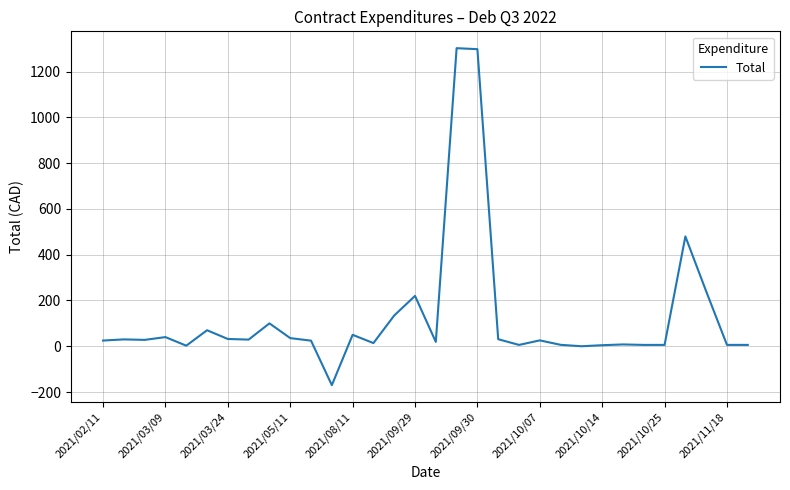

What is the difference between the maximum and minimum values?

1472.4